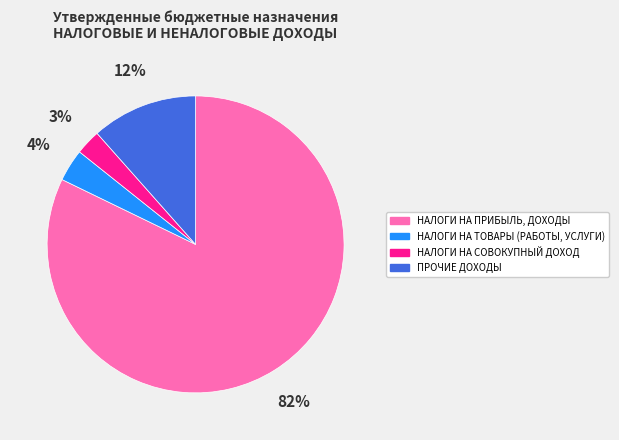

Count the number of slices in the pie.

4